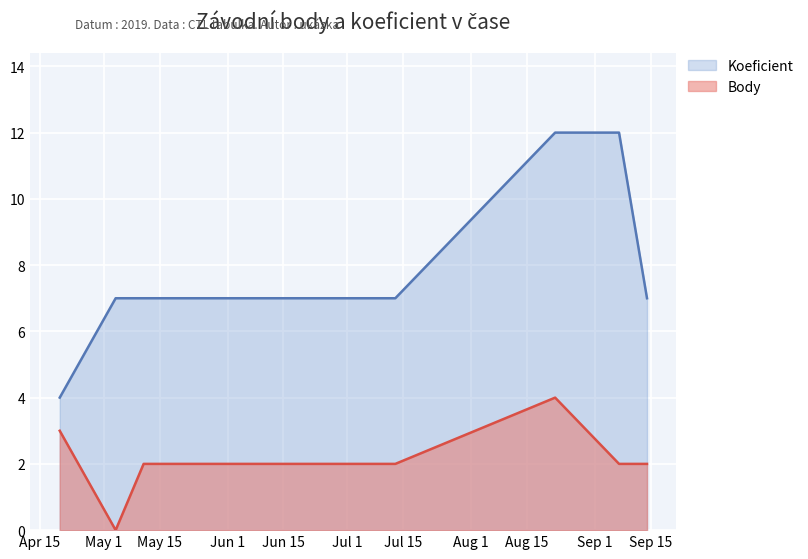

Is the value of Body at 2019-05-25 greater than the value of Koeficient at 2019-04-20?

No